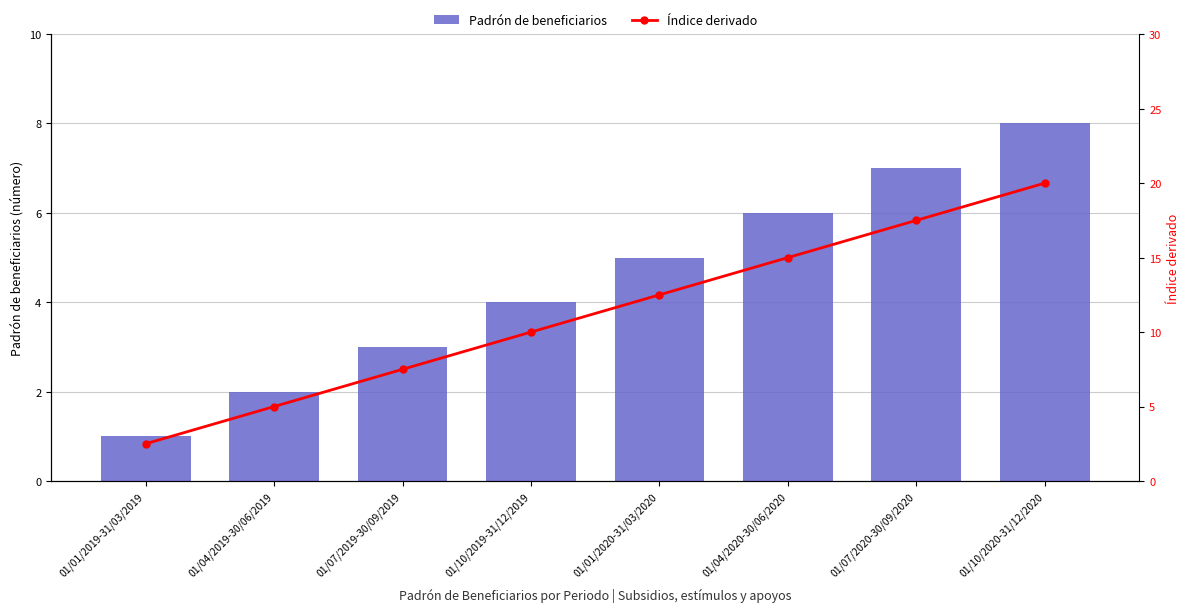

List the labels in order of Padrón de beneficiarios value, smallest first.

01/01/2019-31/03/2019, 01/04/2019-30/06/2019, 01/07/2019-30/09/2019, 01/10/2019-31/12/2019, 01/01/2020-31/03/2020, 01/04/2020-30/06/2020, 01/07/2020-30/09/2020, 01/10/2020-31/12/2020